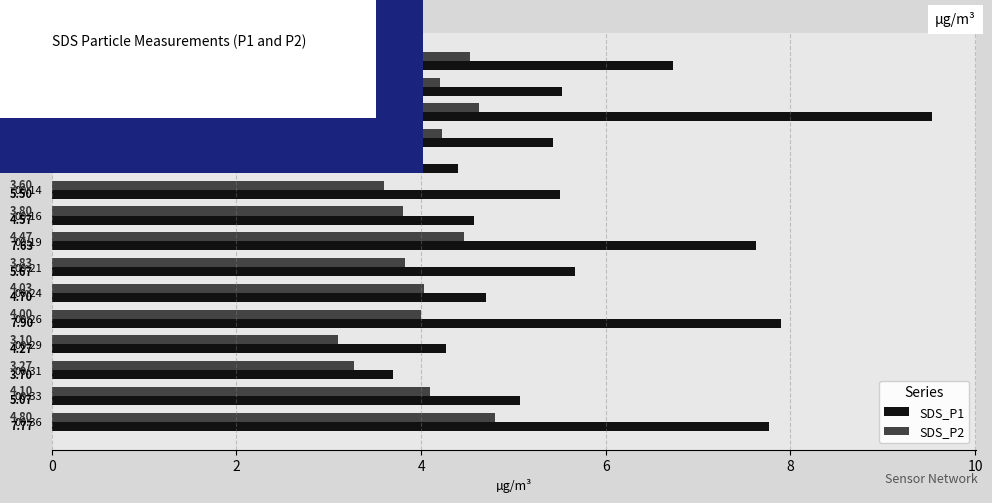

How many data points does each series have?

15